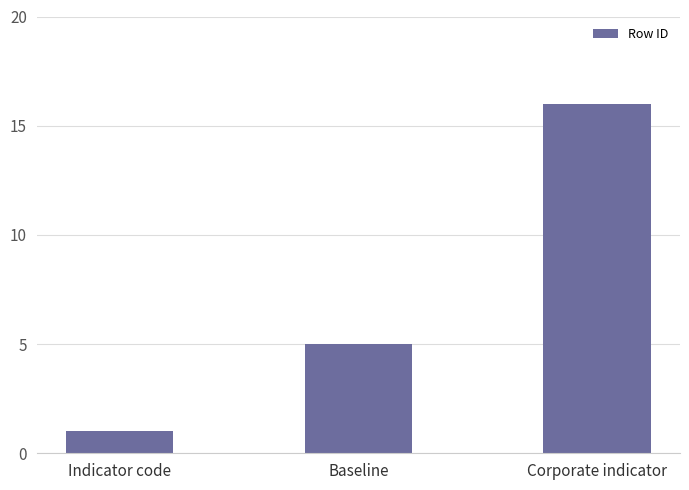

What is the greatest value displayed?

16